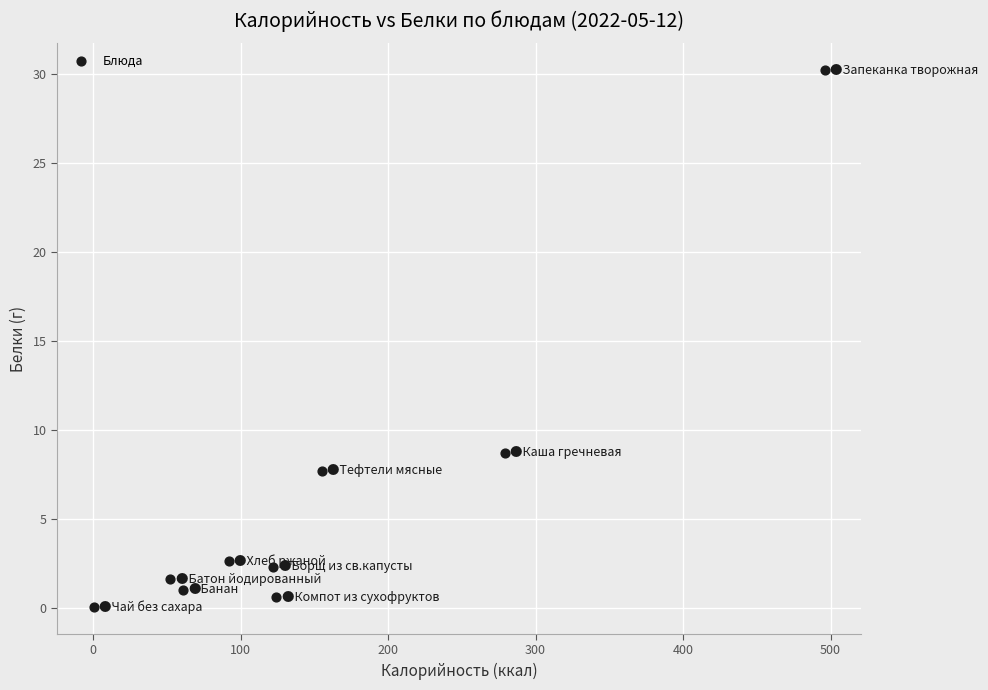

What Y value in the scatter plot is closest to 15?

8.7